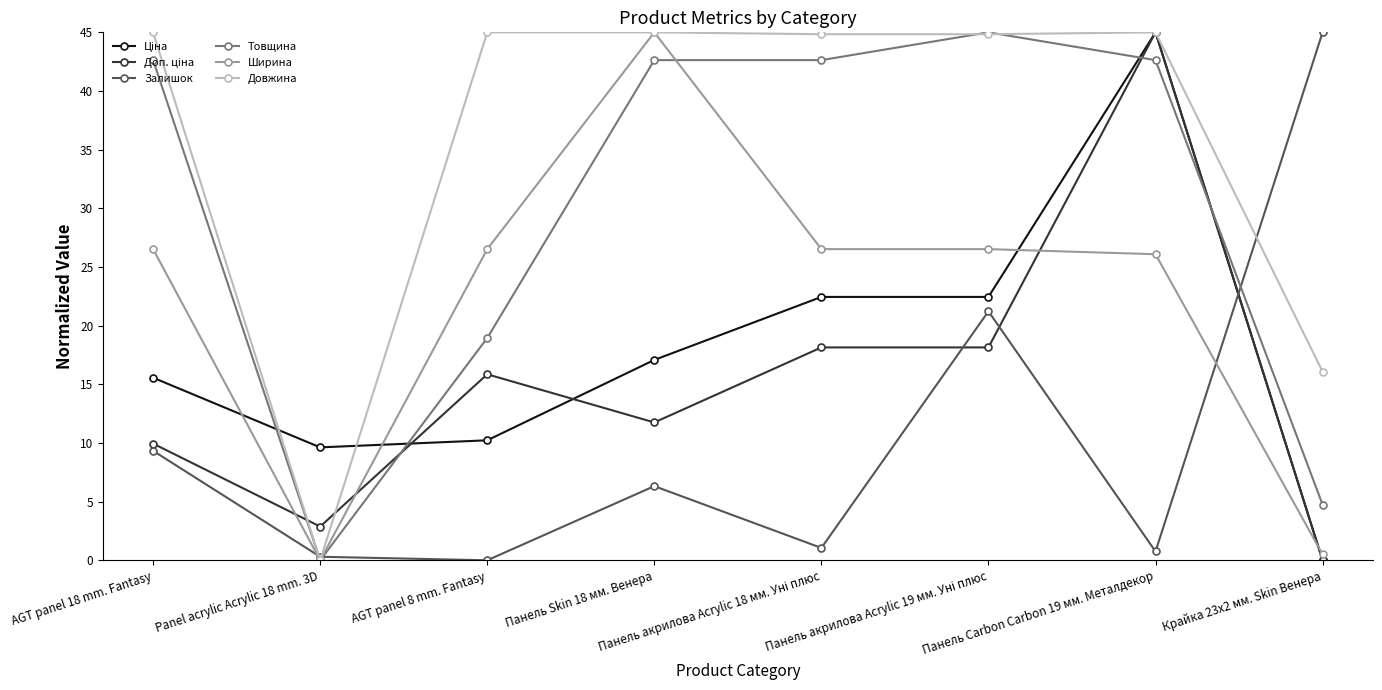

What is the total value across all series at Панель Carbon Carbon 19 мм. Металдекор?

204.5